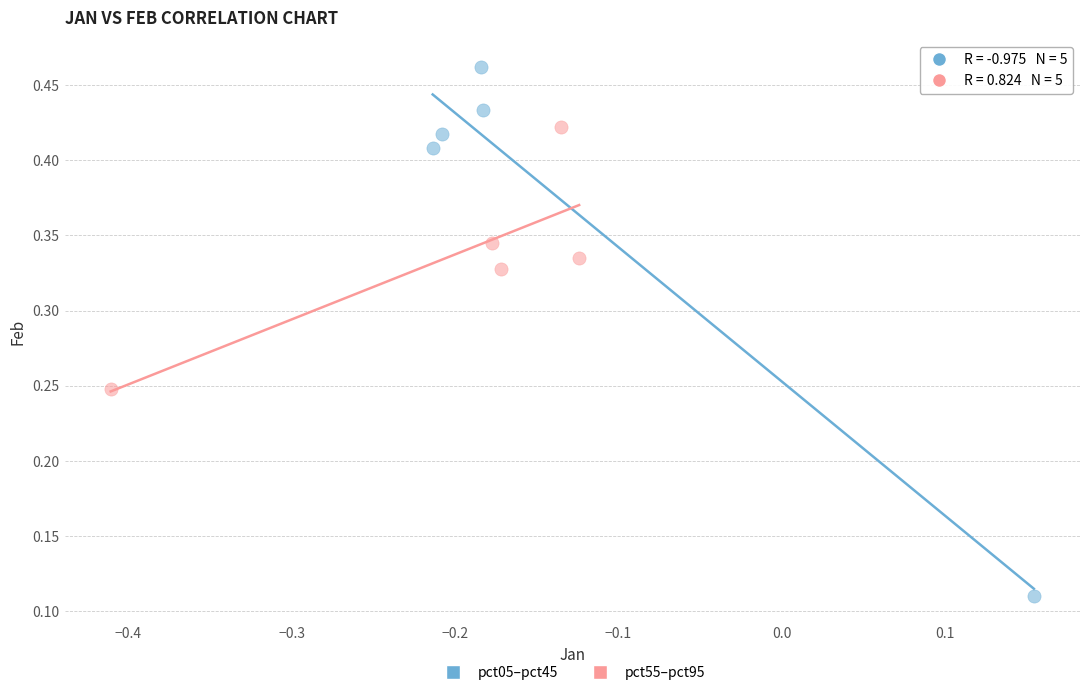

Which series has the widest spread of Y values?

pct05–pct45